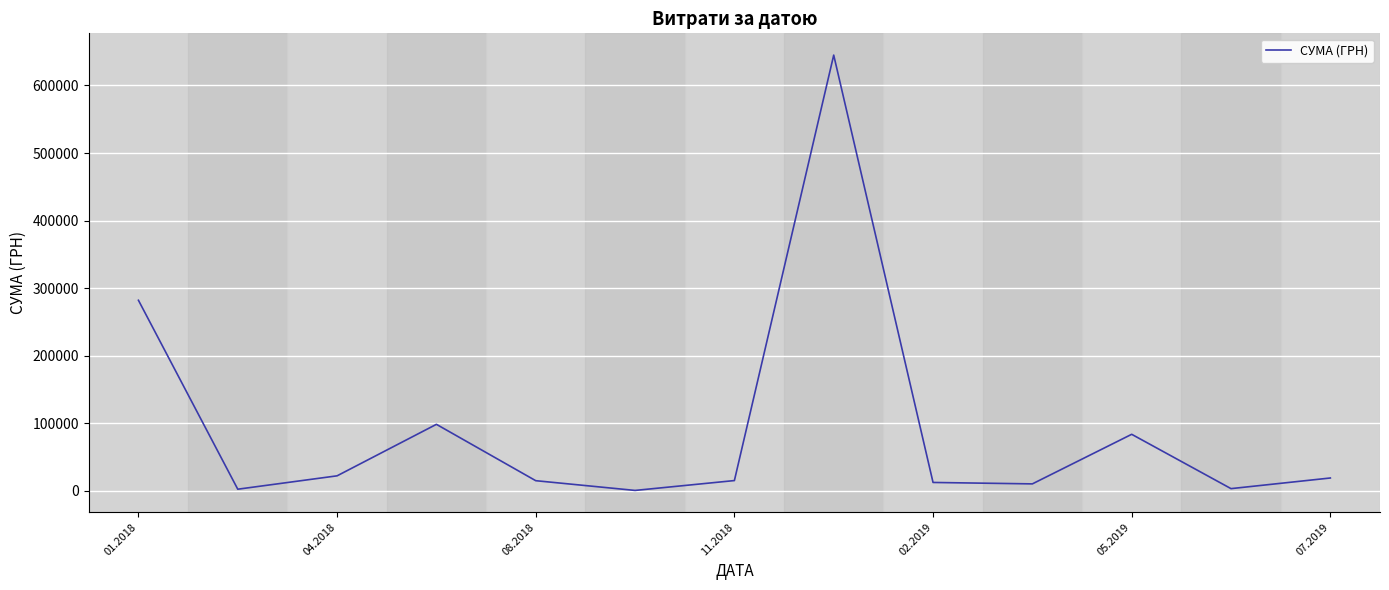

What is the maximum value shown in the chart?

645005.1